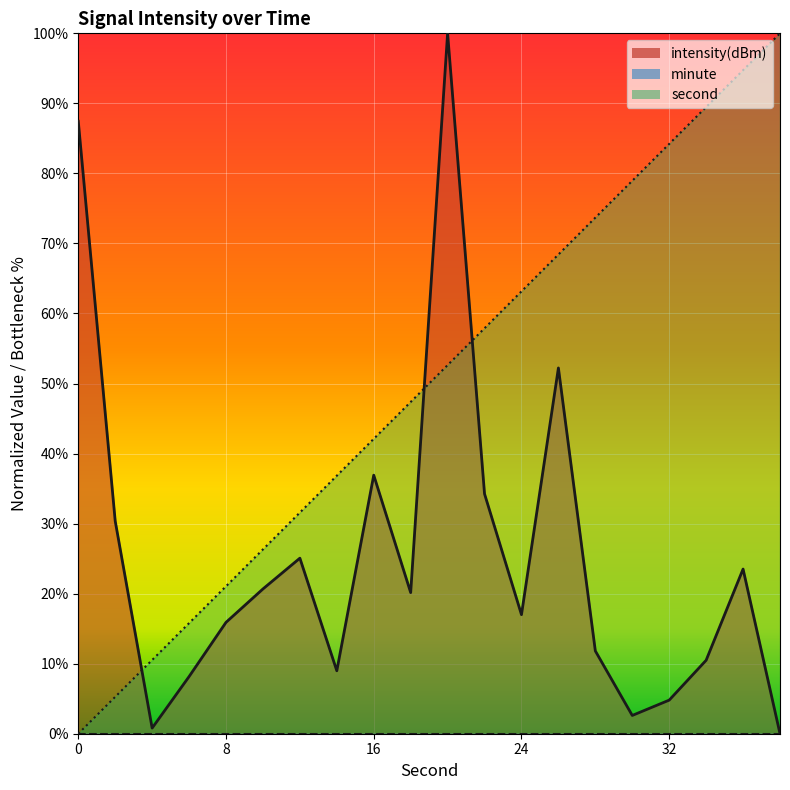

Which series changed the most between 12 and 28?

second